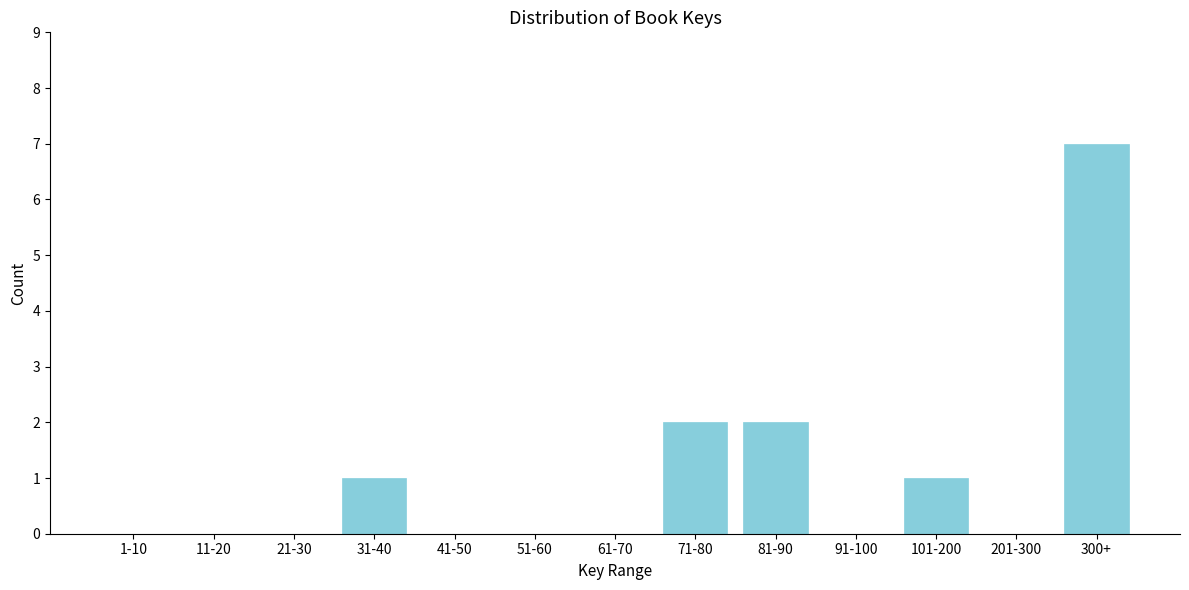

Reading left to right, list all the values displayed in this chart.

1-10=0	11-20=0	21-30=0	31-40=1	41-50=0	51-60=0	61-70=0	71-80=2	81-90=2	91-100=0	101-200=1	201-300=0	300+=7